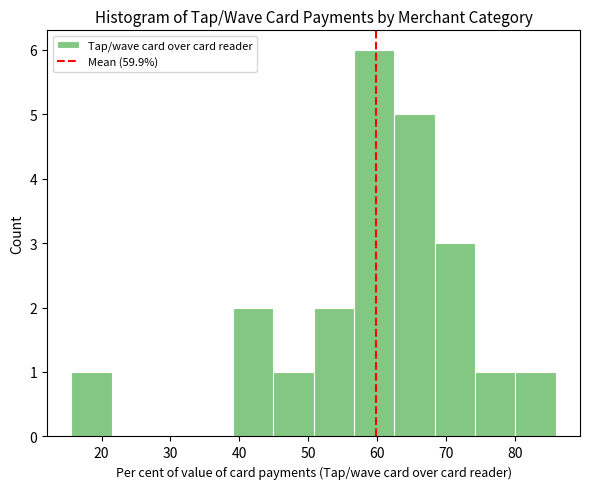

Reading left to right, transcribe this chart: for each bar, give the range it covers on the x-axis and its height. Neither the bar edges nor the heights are printed on the chart, so give them approximately, as read against the axes.

16 to 21: 1
21 to 27: 0
27 to 33: 0
33 to 39: 0
39 to 45: 2
45 to 51: 1
51 to 57: 2
57 to 63: 6
63 to 68: 5
68 to 74: 3
74 to 80: 1
80 to 86: 1